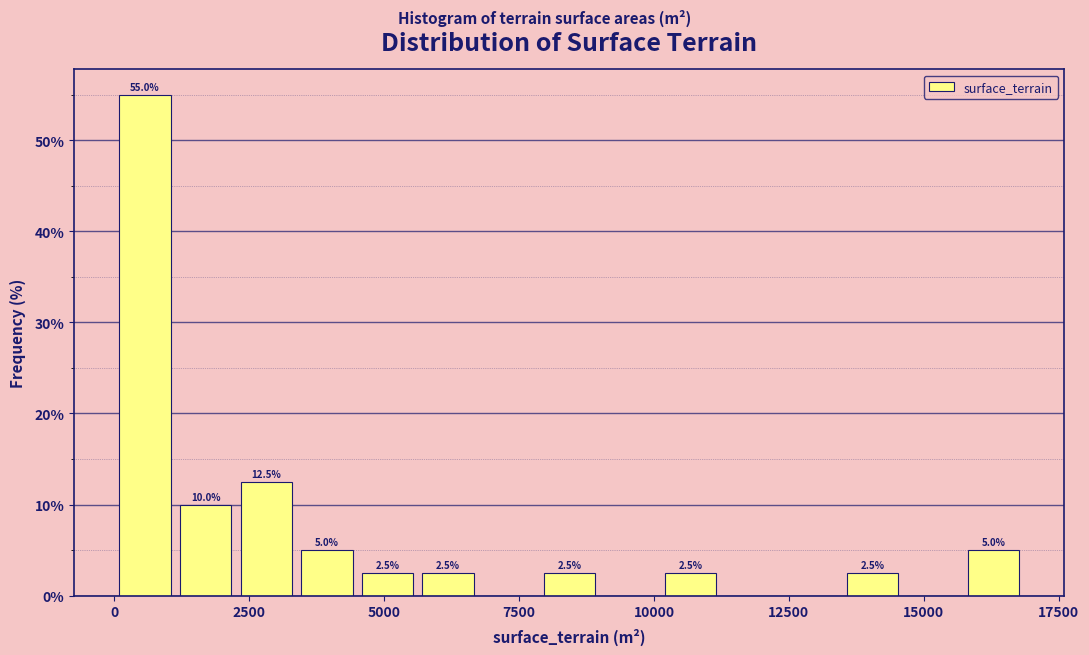

Read against the x-axis, roughly where is the centre of the tallest bar?

500